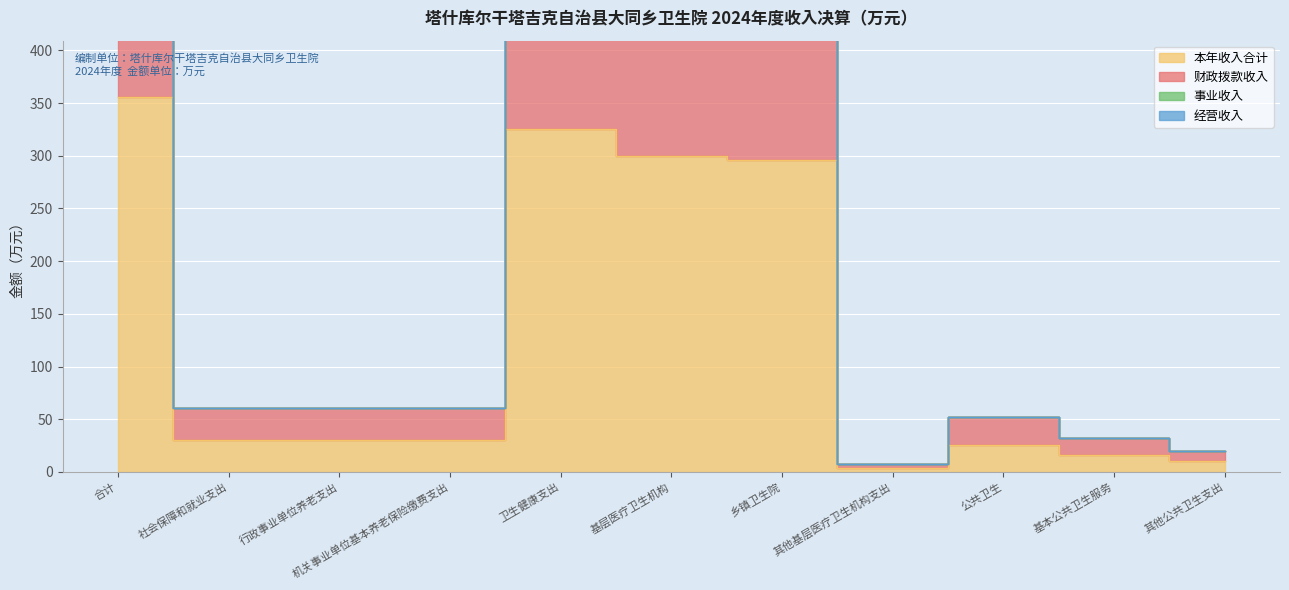

At which category does 财政拨款收入 reach its first local peak?

卫生健康支出